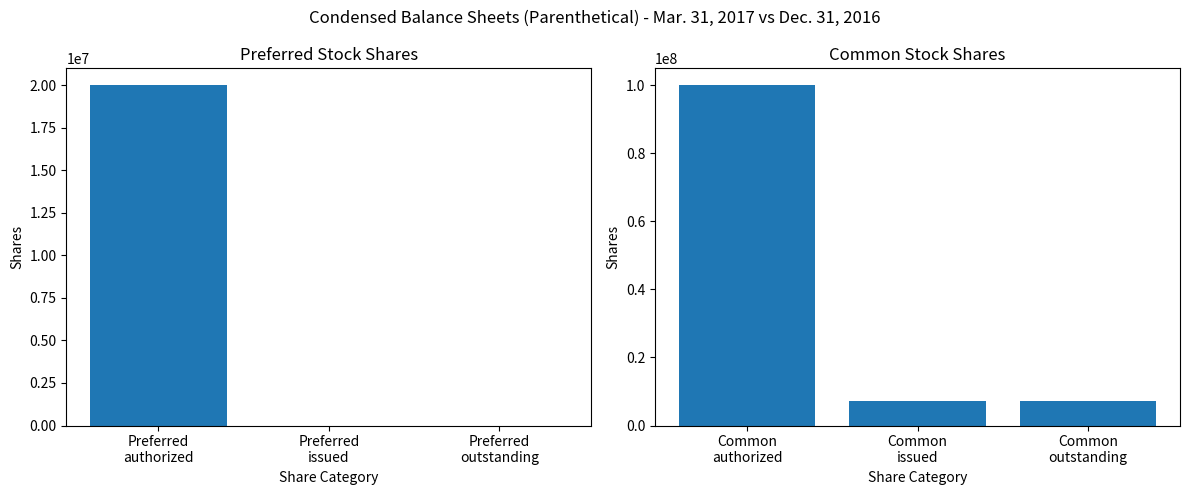

List the labels in order of value, smallest first.

Common issued, Common outstanding, Common authorized